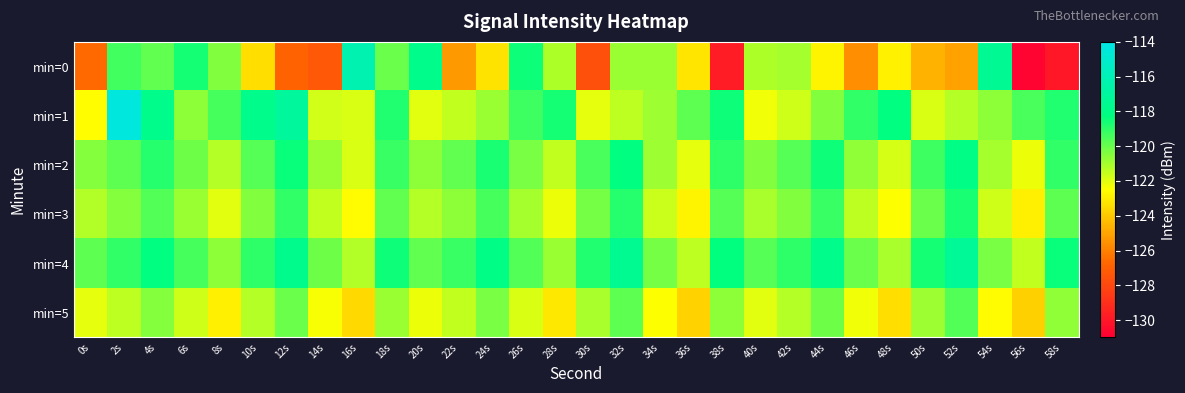

List the series in order of their peak value, highest first.

min=1, min=0, min=4, min=2, min=3, min=5